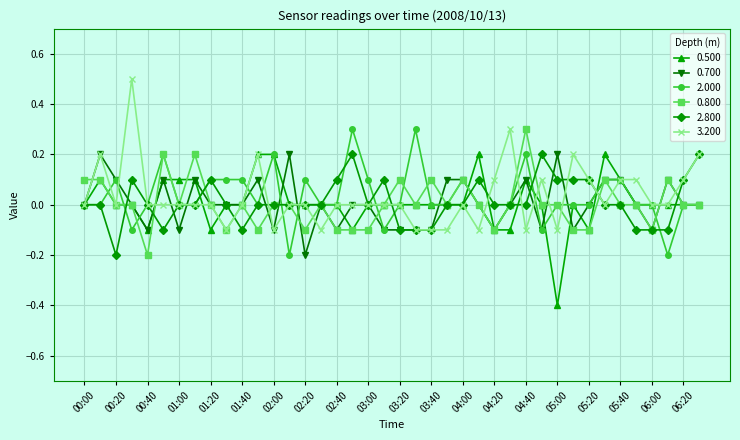

What is the value of the 0.500 point at the 13th from the left?

0.2